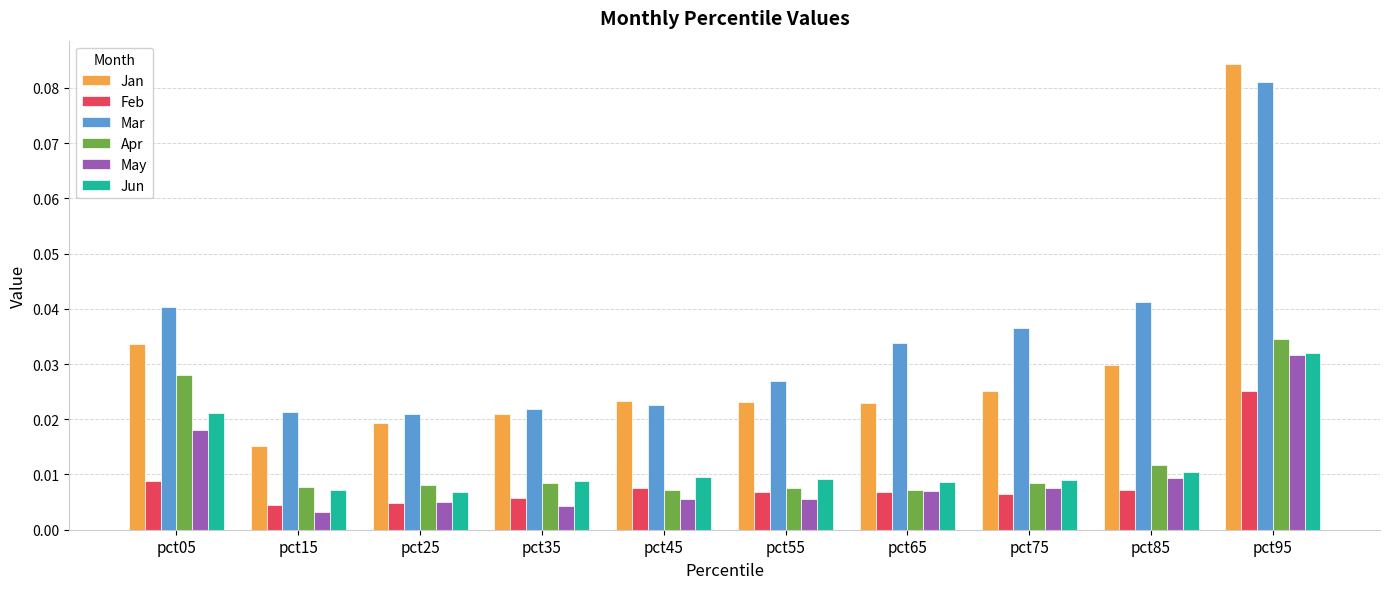

Which category has the highest value in the Mar series?

pct95